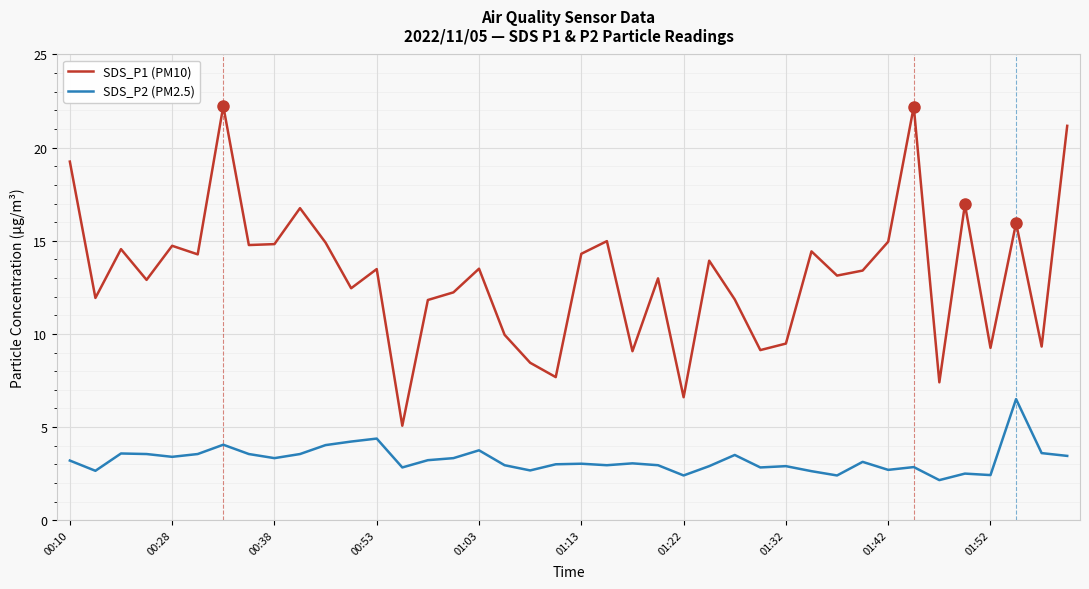

What is the maximum value shown in the chart?

22.2